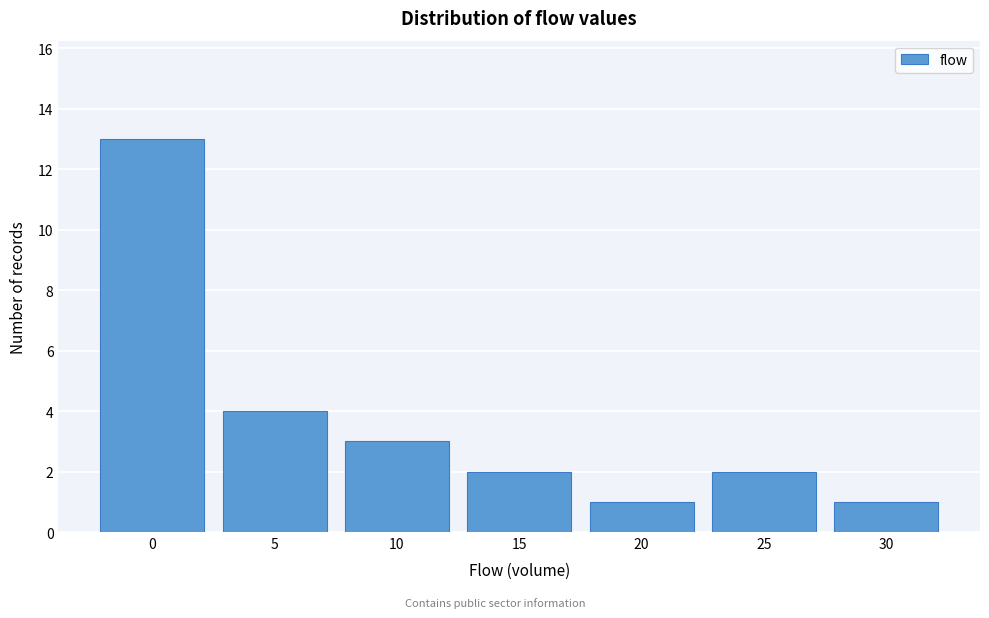

Reading left to right, list all the values displayed in this chart.

0=13	5=4	10=3	15=2	20=1	25=2	30=1